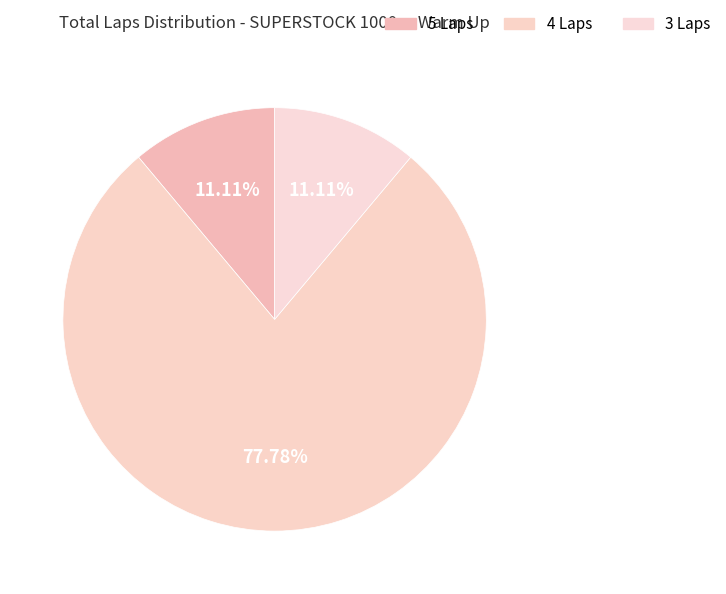

Is there a majority slice in this chart?

Yes